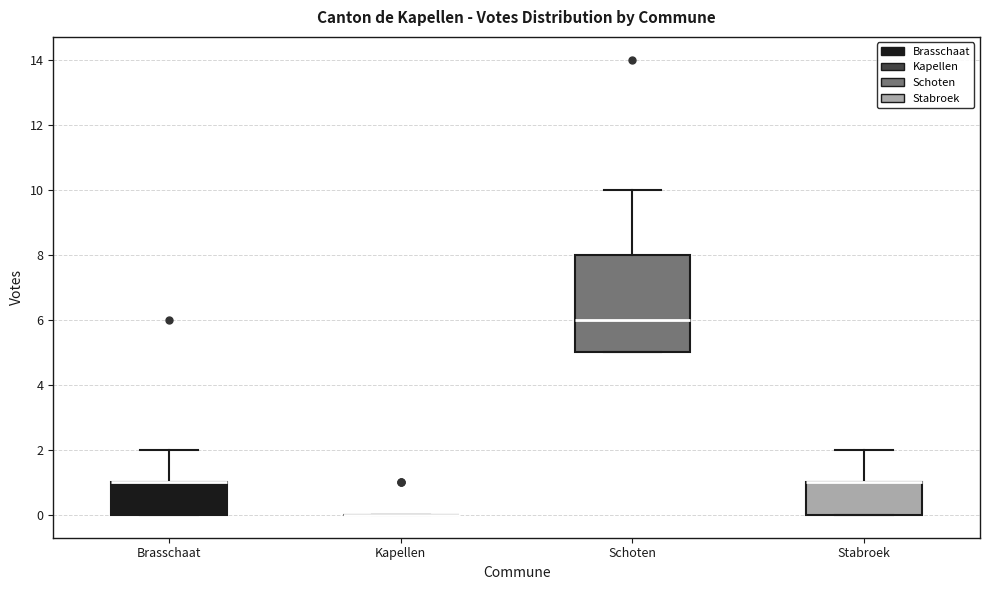

Reading left to right, read every box against the y-axis: the position of its median line, the range the box covers, and the ends of its whiskers. The values are not printed on the chart, so give them approximately, as read against the axis.

Brasschaat: median 1 (drawn on the box's upper edge), box 0 to 1, whiskers 0 to 2
Kapellen: box collapsed to a line at 0, whiskers 0 to 0
Schoten: median 6, box 5 to 8, whiskers 5 to 10
Stabroek: median 1 (drawn on the box's upper edge), box 0 to 1, whiskers 0 to 2